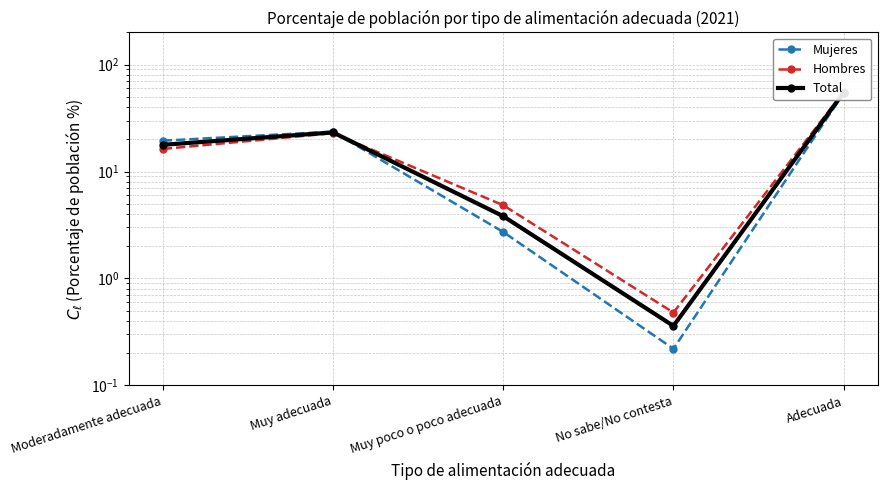

True or false: Hombres and Mujeres cross at least once.

True